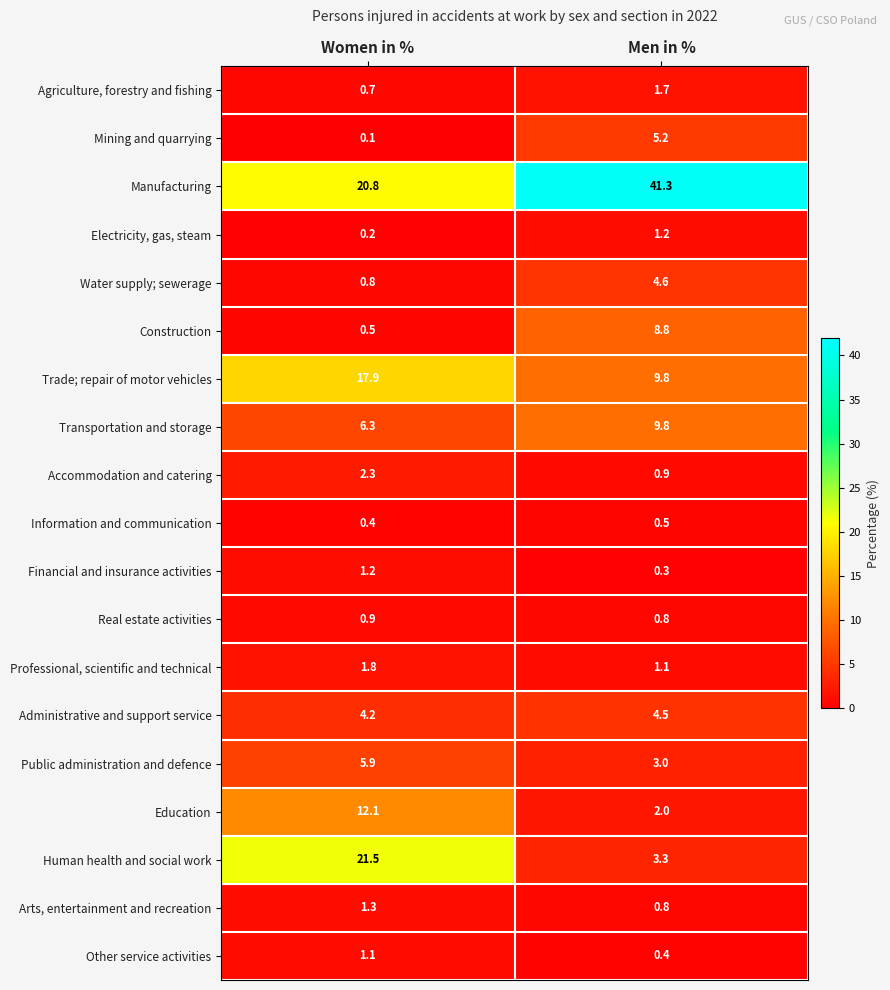

At which label does Construction reach its minimum?

Women in %